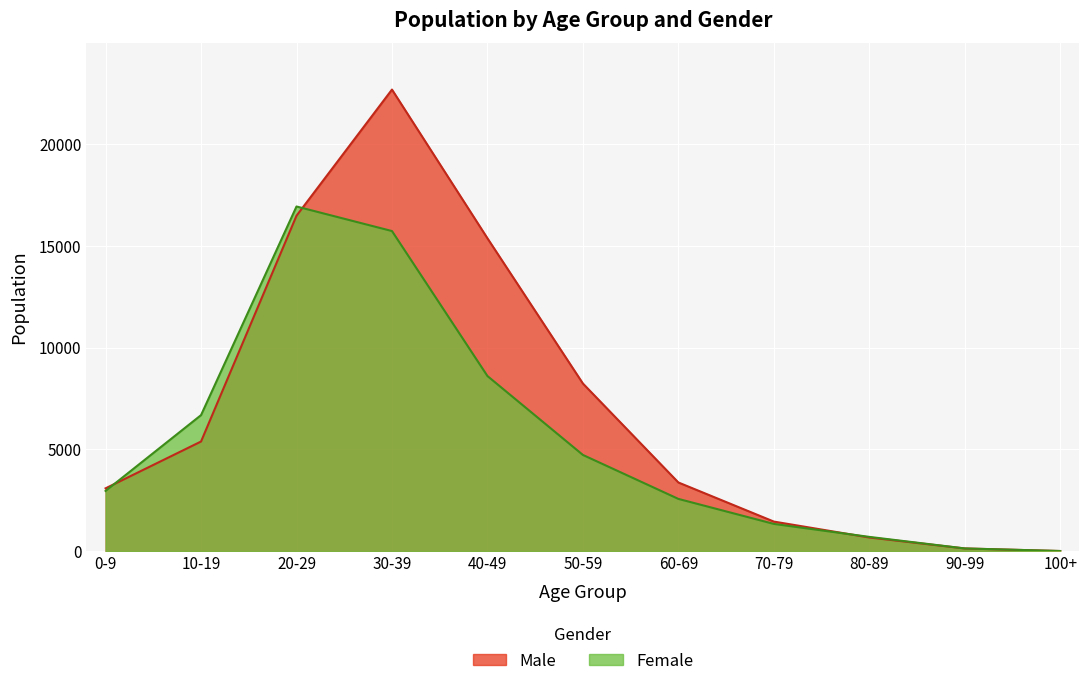

At which category does the chart reach its minimum across all series?

100+